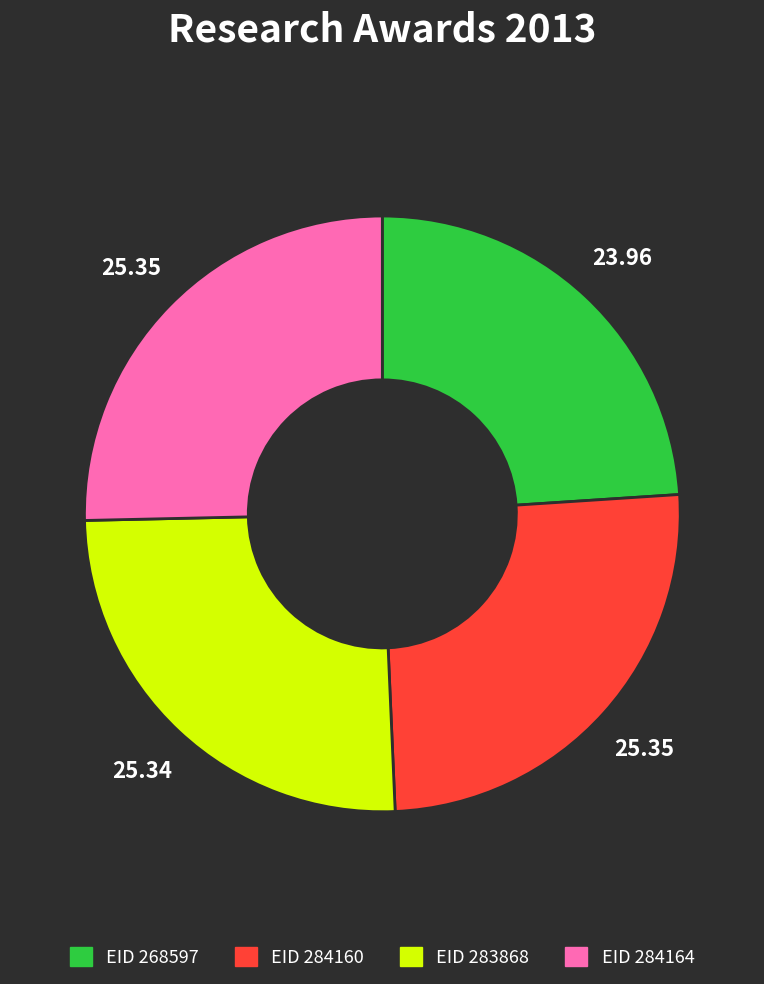

Is there any slice that represents more than half of the pie?

No